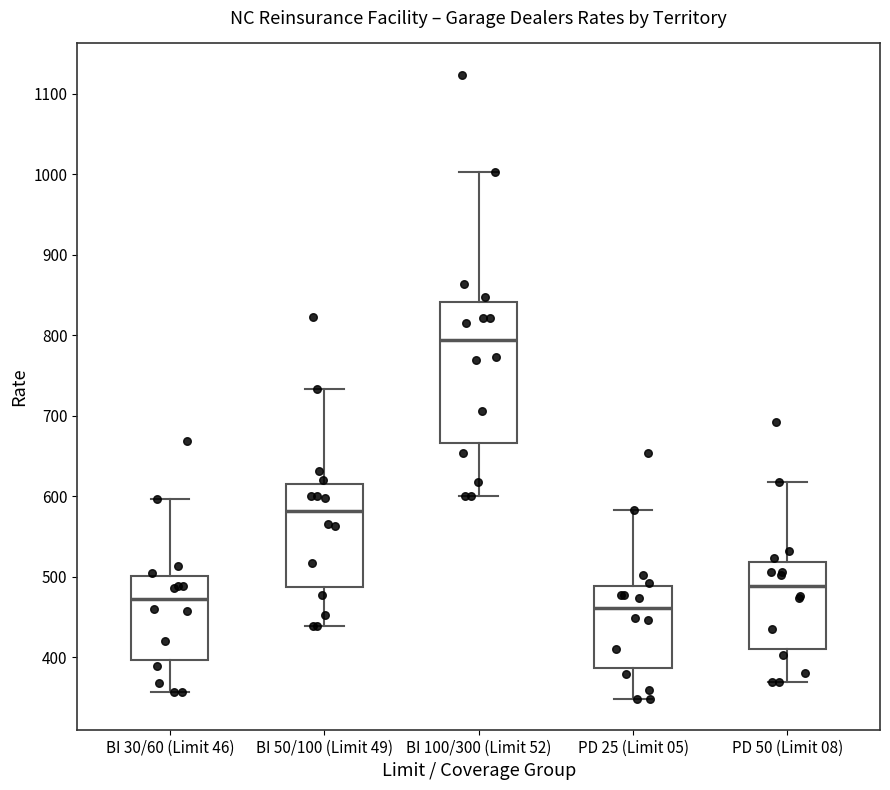

Which box is the tallest, from its lower edge to its upper edge?

BI 100/300 (Limit 52)